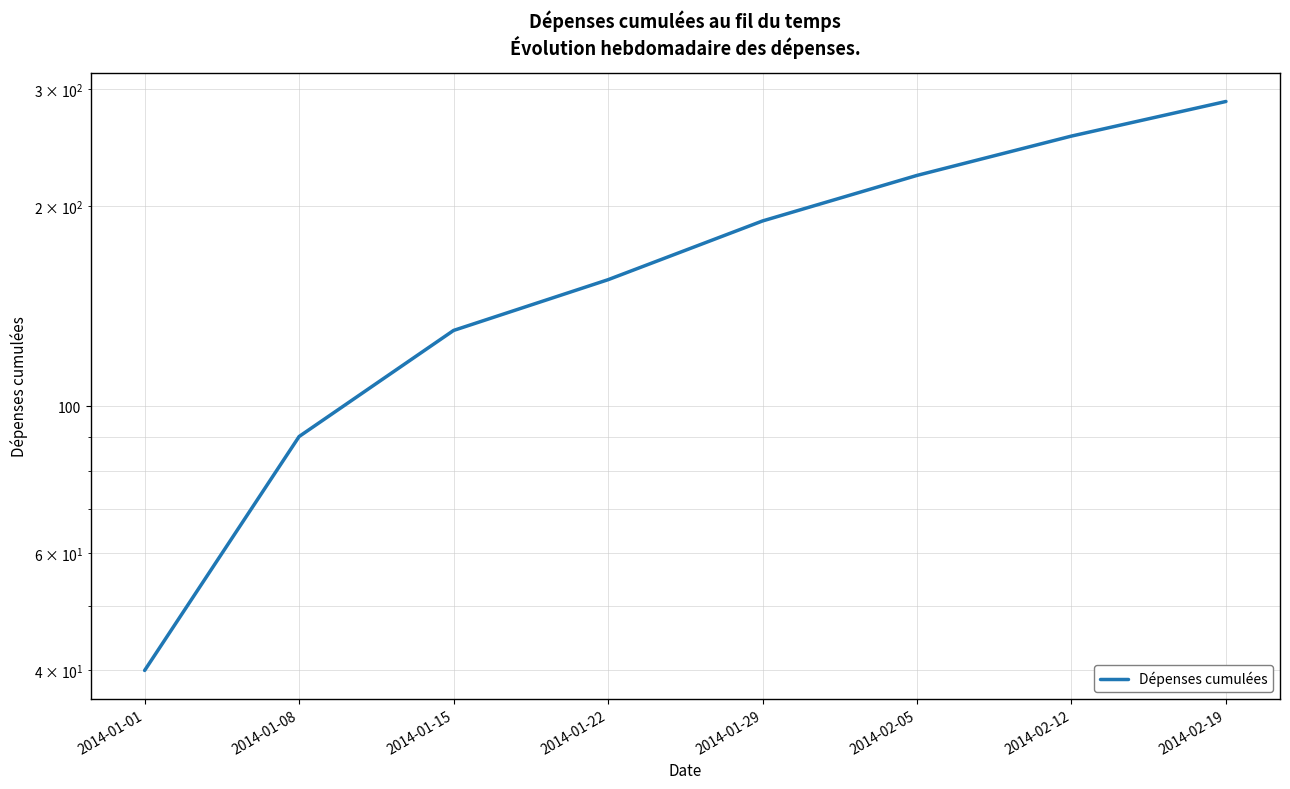

Rank the categories by value from highest to lowest.

2014-02-19, 2014-02-12, 2014-02-05, 2014-01-29, 2014-01-22, 2014-01-15, 2014-01-08, 2014-01-01